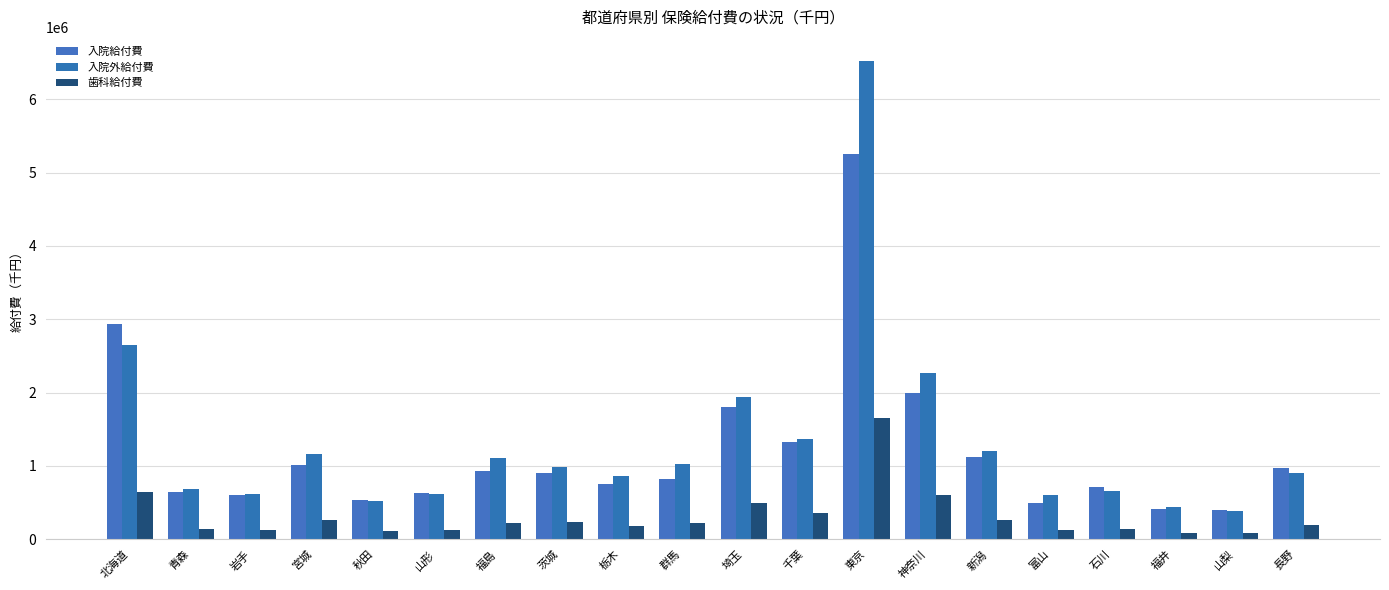

Which has a higher value, 茨城 or 東京?

東京